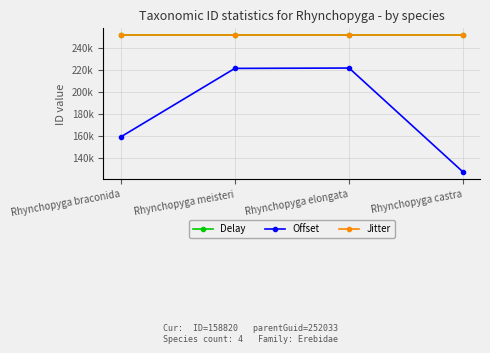

What is the total value across all series at Rhynchopyga braconida?

662886